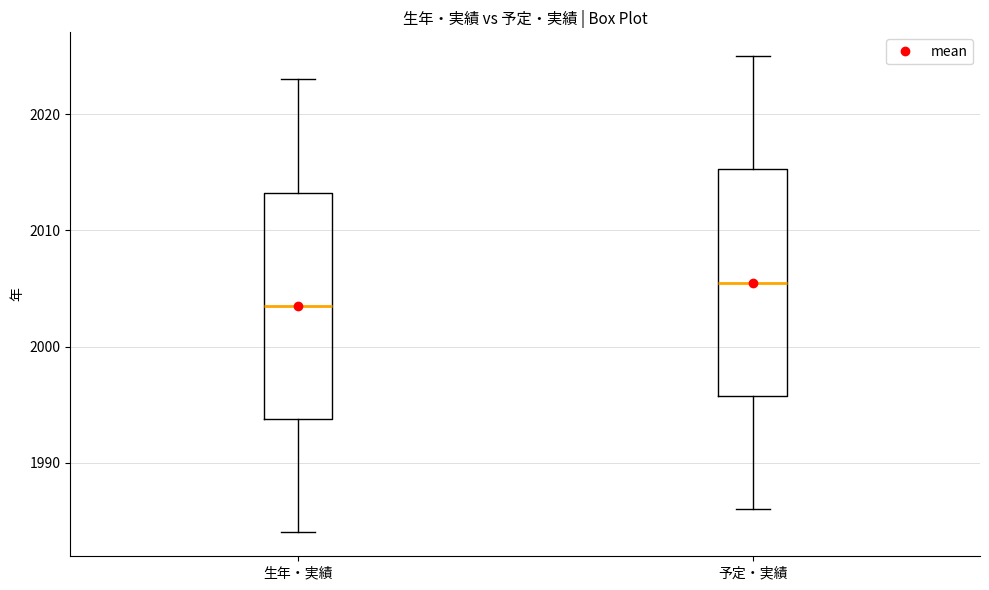

Where does the lower whisker of the box for 予定・実績 end on the y-axis? The values are not printed on the chart, so give them approximately, as read against the axis.

1986